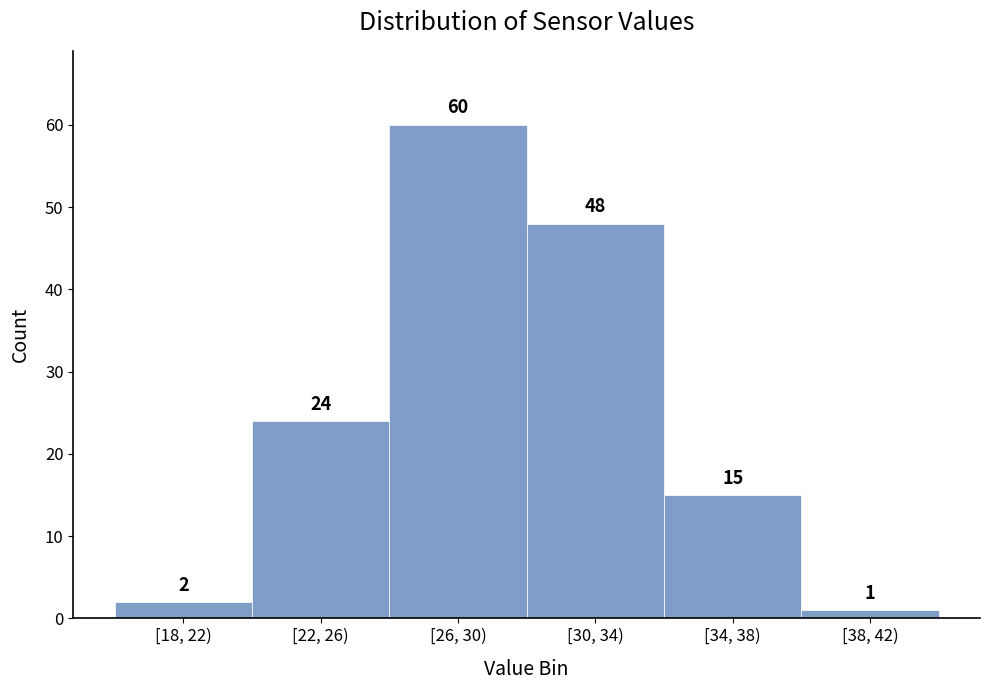

Reading left to right, list all the values displayed in this chart.

2	24	60	48	15	1